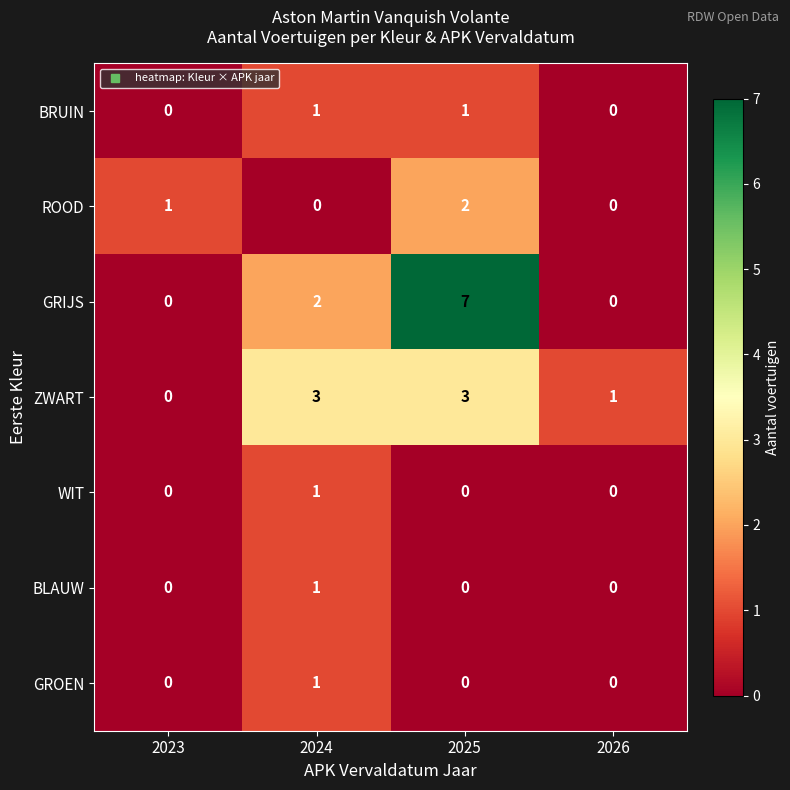

What is the highest value of the ZWART series?

3